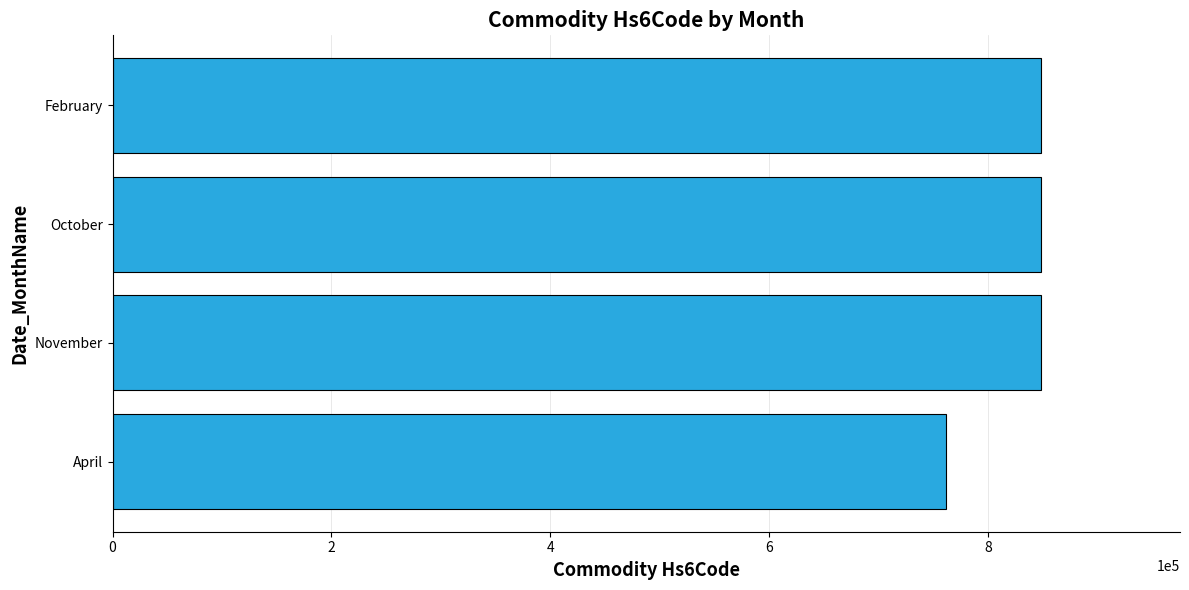

What is the smallest value displayed?

761699